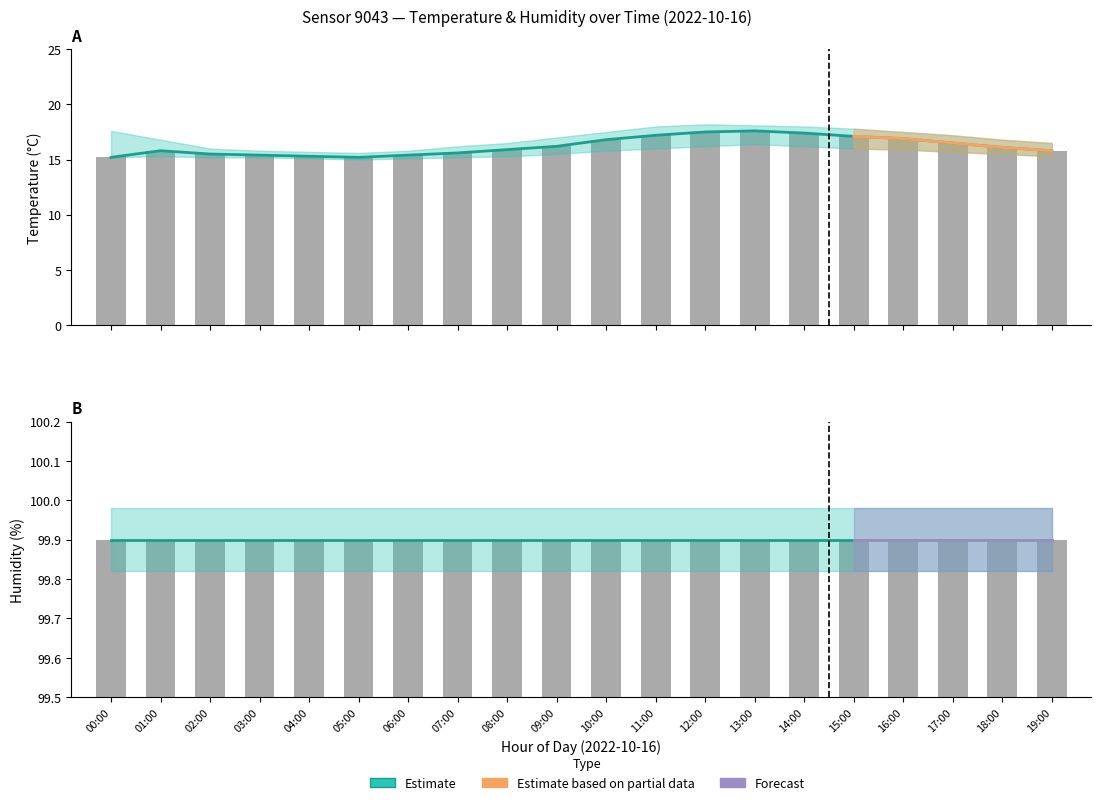

Is it true that humidity equals 99.9 at 10:00?

True